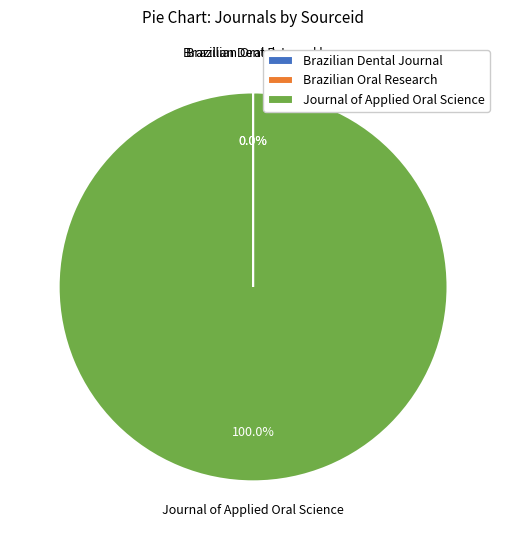

Which slice is the largest?

Journal of Applied Oral Science